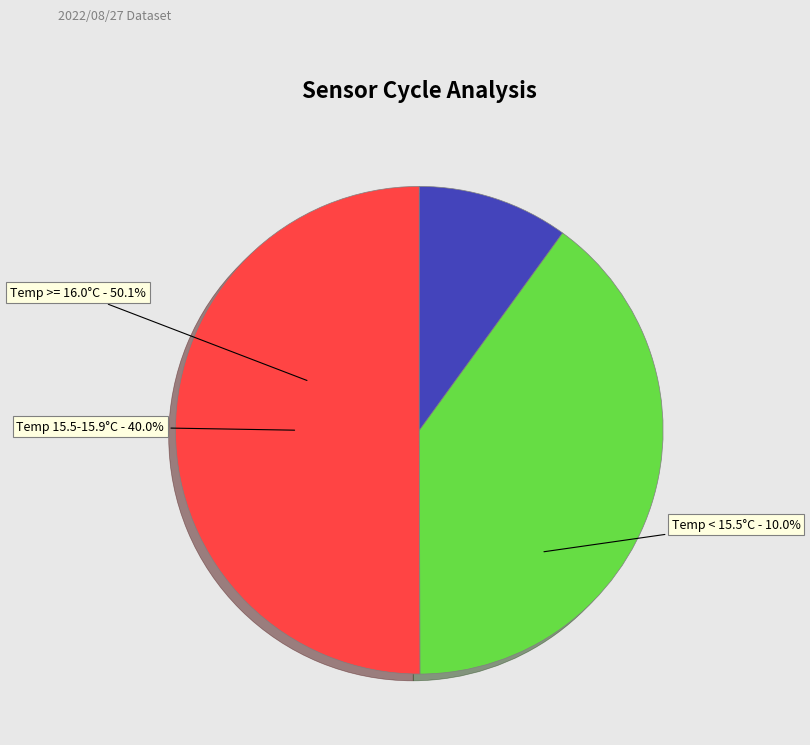

Do Min_cycle=28 and Max_cycle>19921 together represent more than half of the pie?

Yes